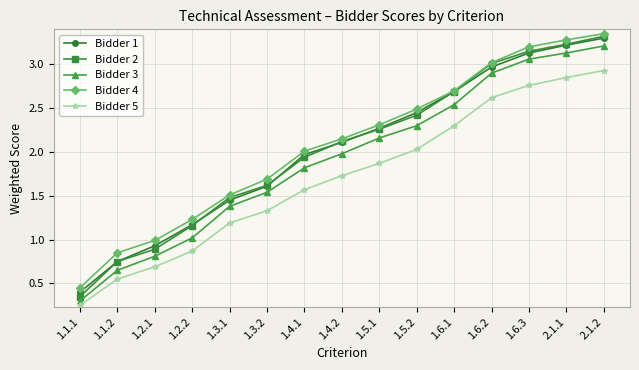

At how many categories does at least one series exceed 0?

15